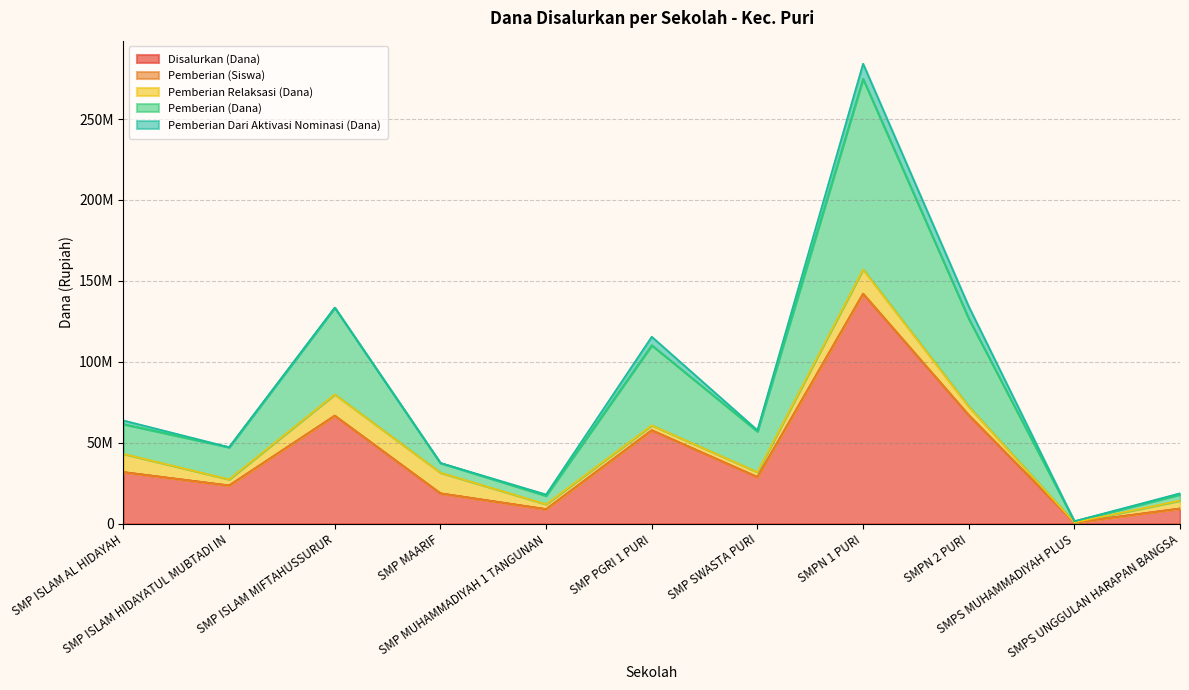

What value does the Disalurkan (Dana) series have at SMP PGRI 1 PURI?

57750000